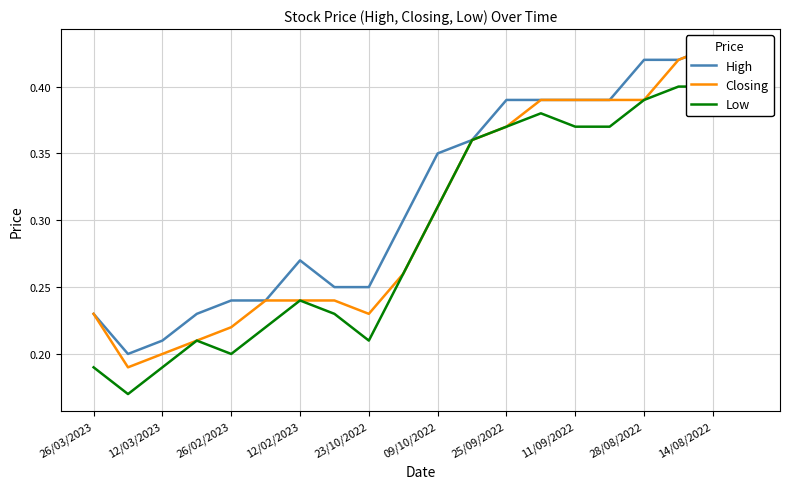

What is the average value of the High series?

0.3